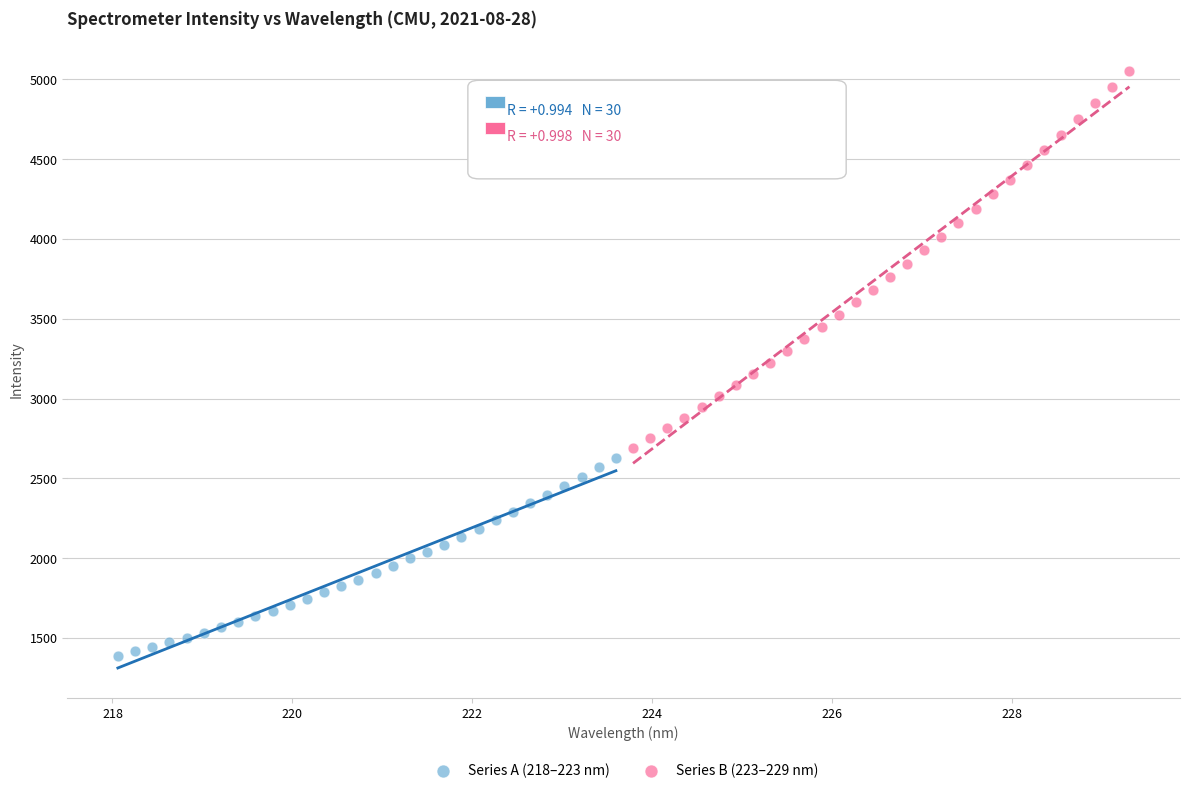

Which series has the largest Y range (max minus min)?

Series B (223–229 nm)